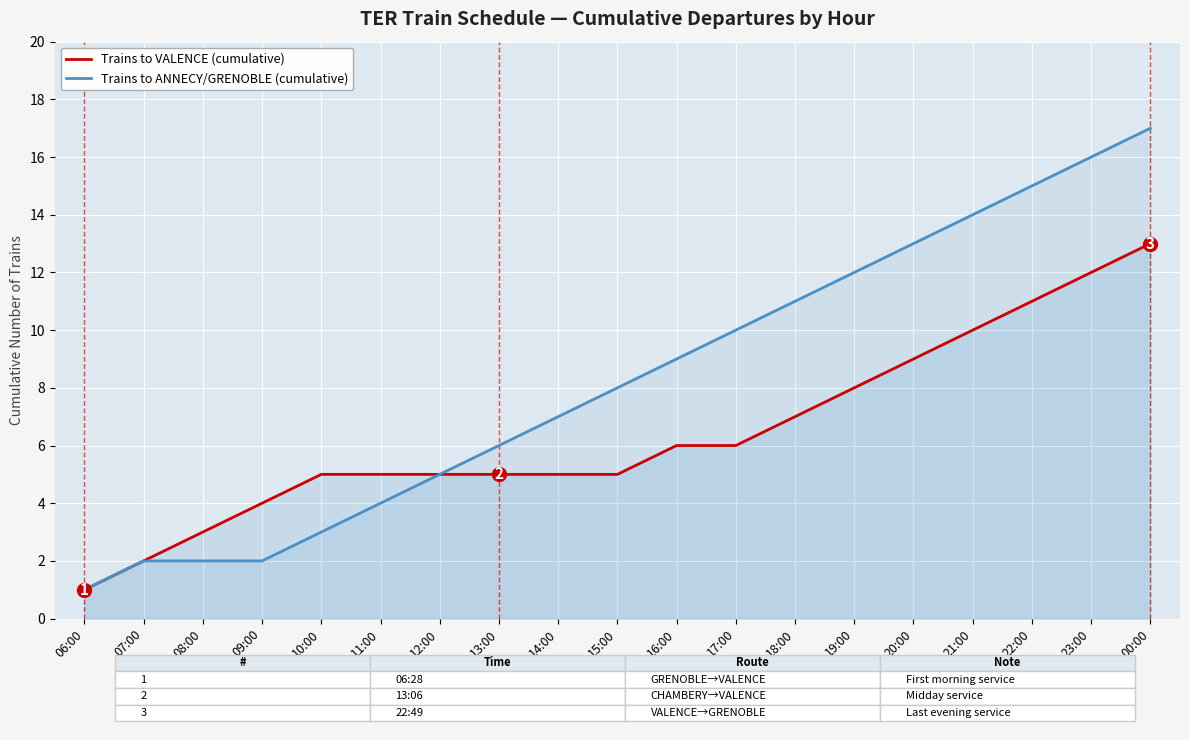

Rank the series at 11:00 from lowest to highest value.

Trains to ANNECY/GRENOBLE (cumulative), Trains to VALENCE (cumulative)